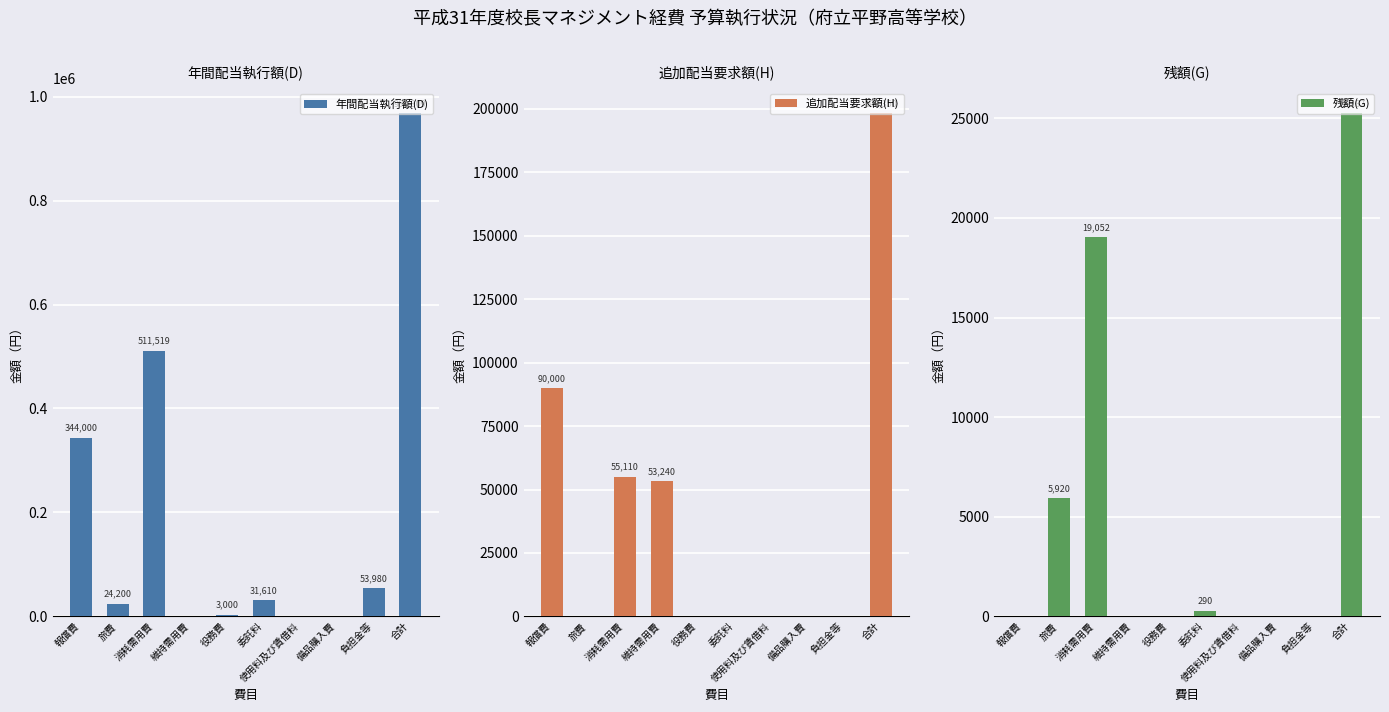

Is it true that 残額(G) equals 5920 at 旅費?

True